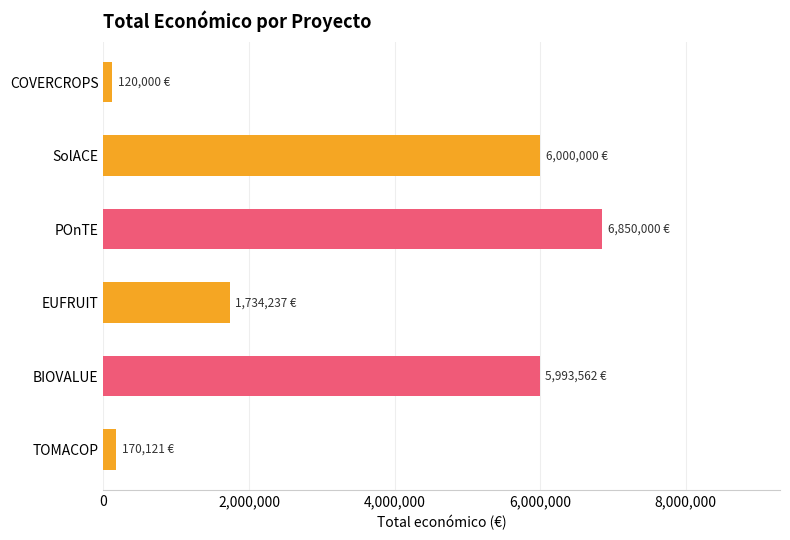

Which label corresponds to the largest value in the chart?

POnTE